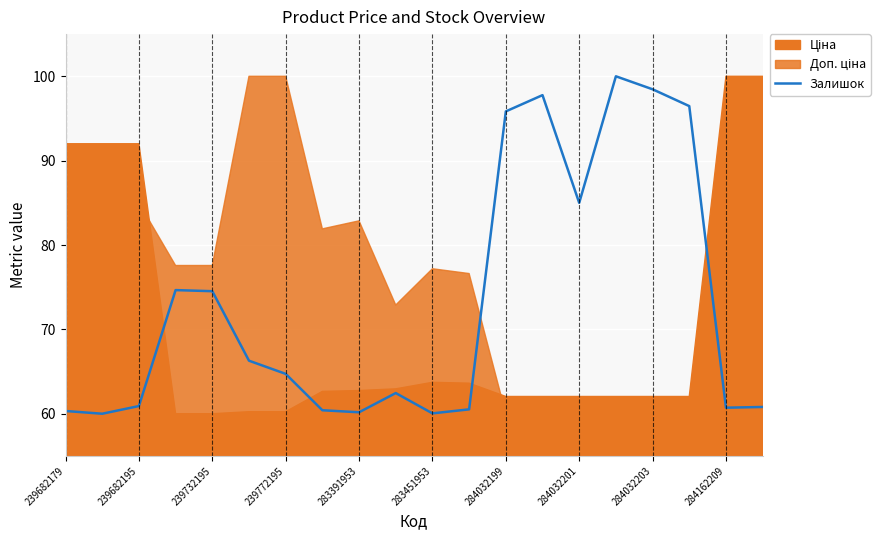

What is the maximum value for Залишок?

100.0